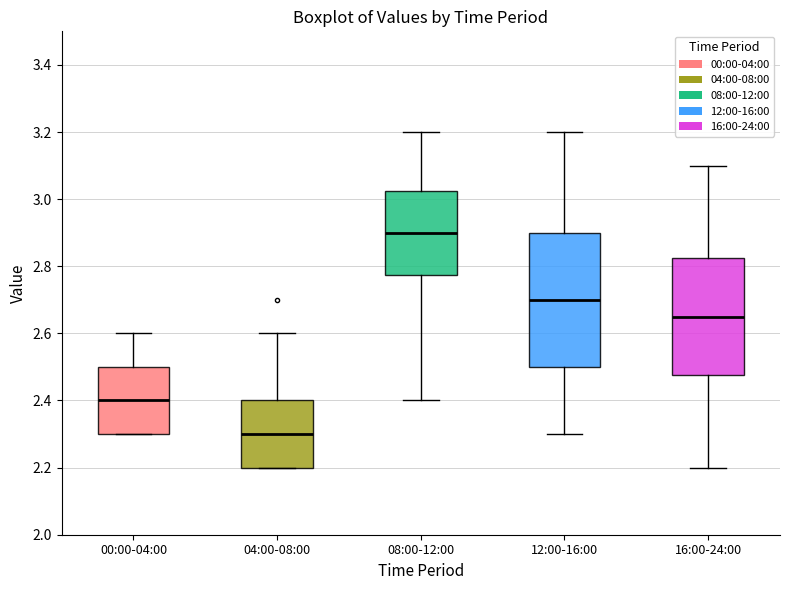

Comparing the boxes themselves (not the whiskers), which one is the tallest?

12:00-16:00